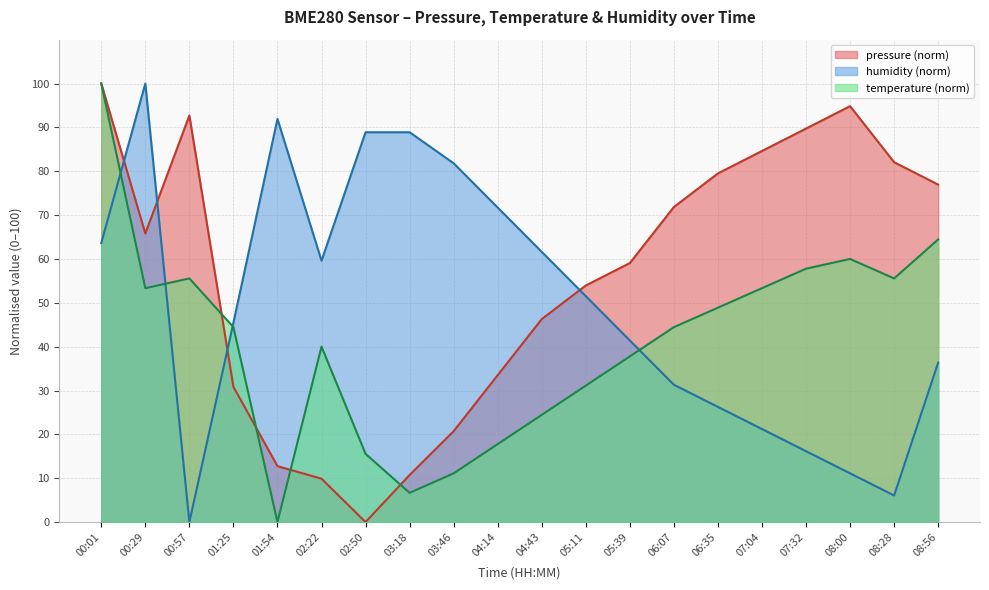

How many data points in humidity are above 51?

10